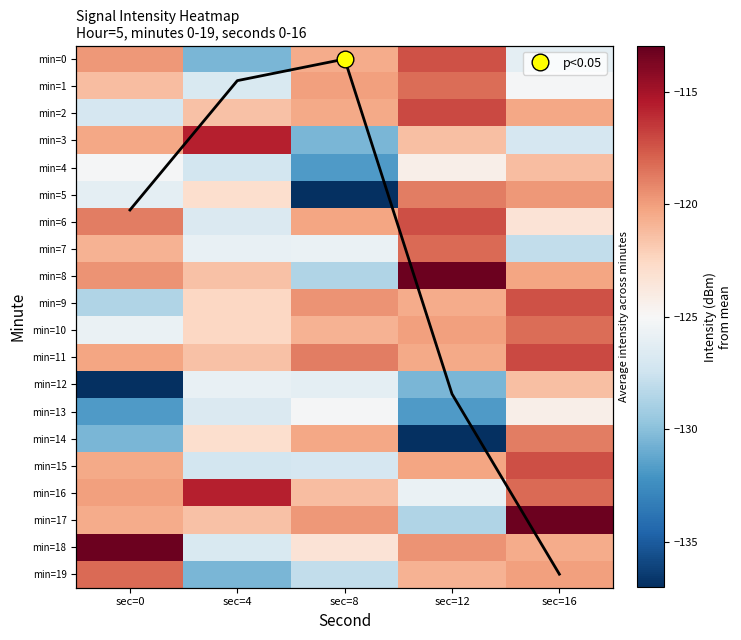

What is the total value across all series at sec=0?

-2465.6